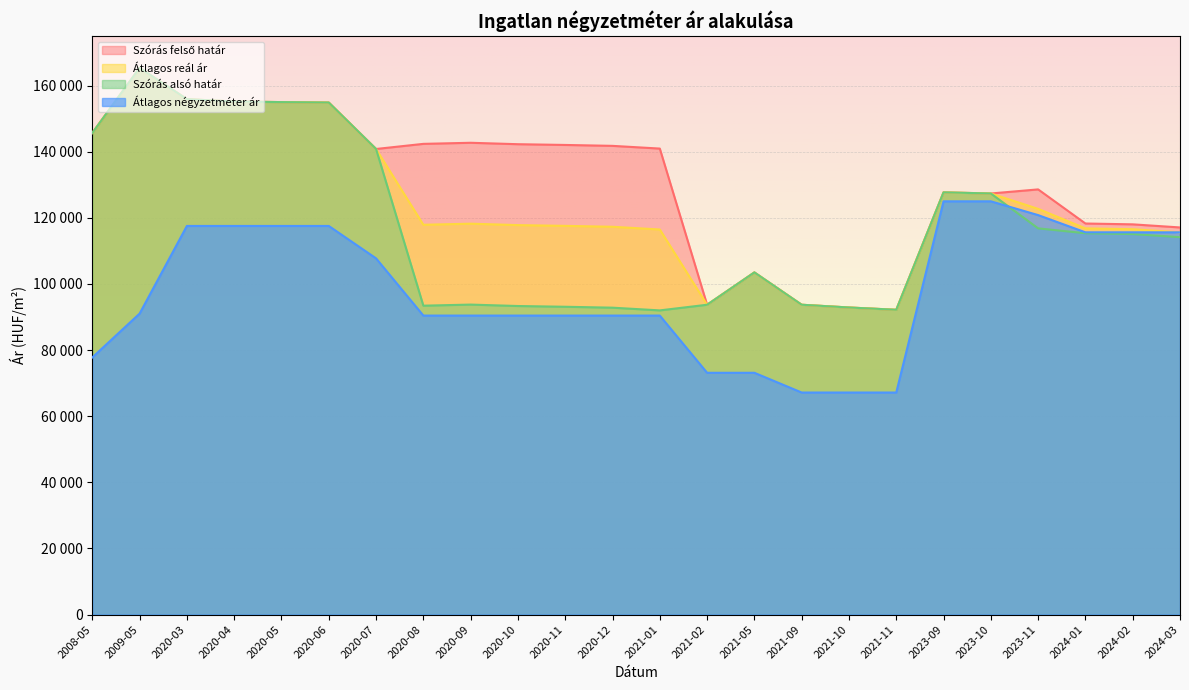

At which label is Átlagos reál ár closest to 128774?

2023-09